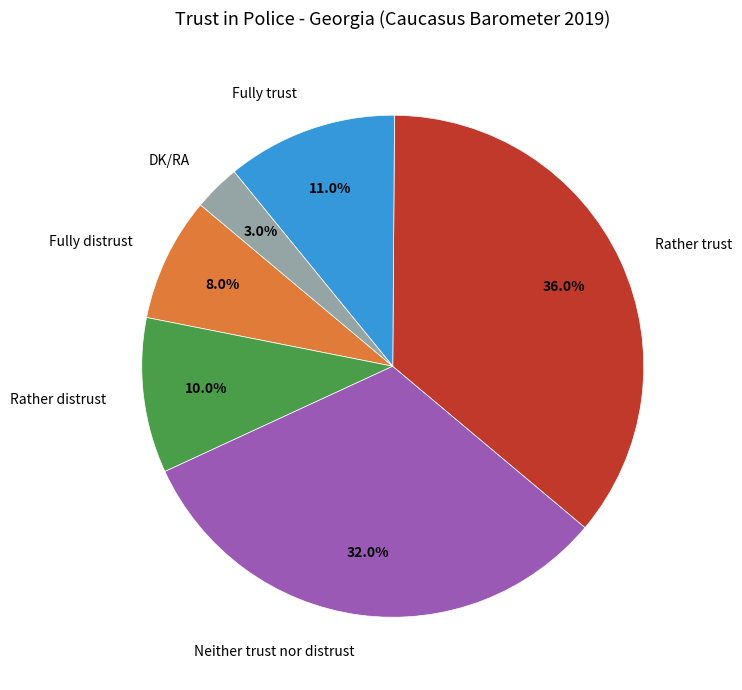

What is the ratio of the value at Rather trust to the value at Fully distrust?

4.5